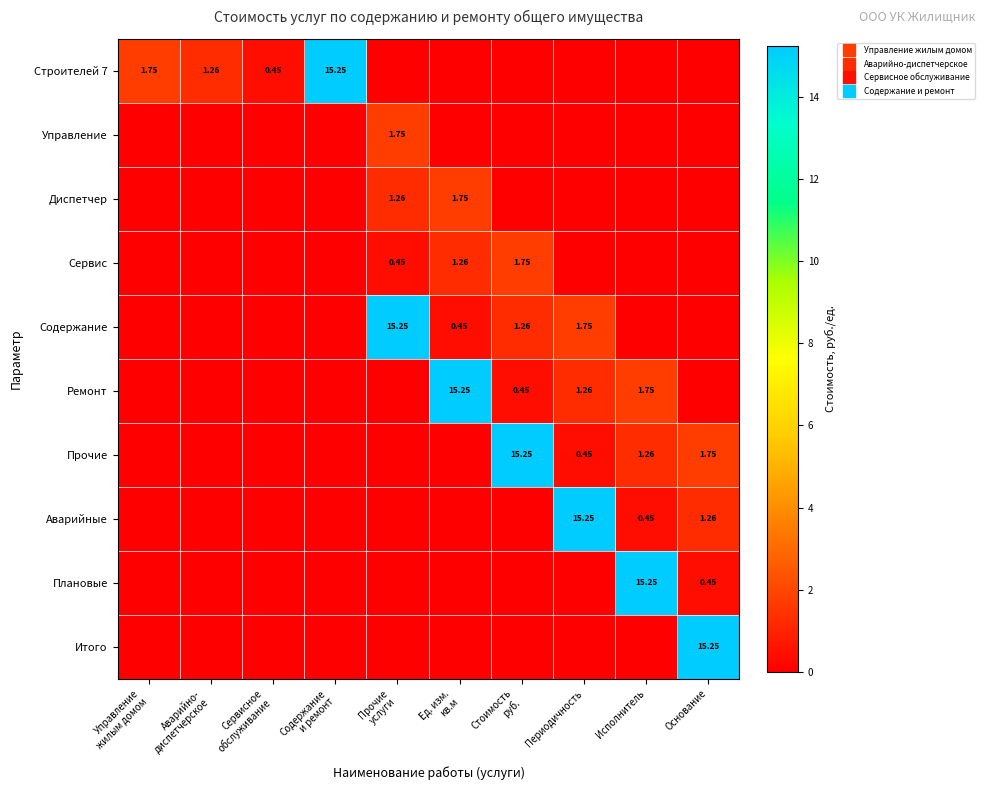

At Ед. изм. кв.м, list the series in order from smallest to largest.

Строителей 7, Управление, Прочие, Аварийные, Плановые, Итого, Содержание, Сервис, Диспетчер, Ремонт